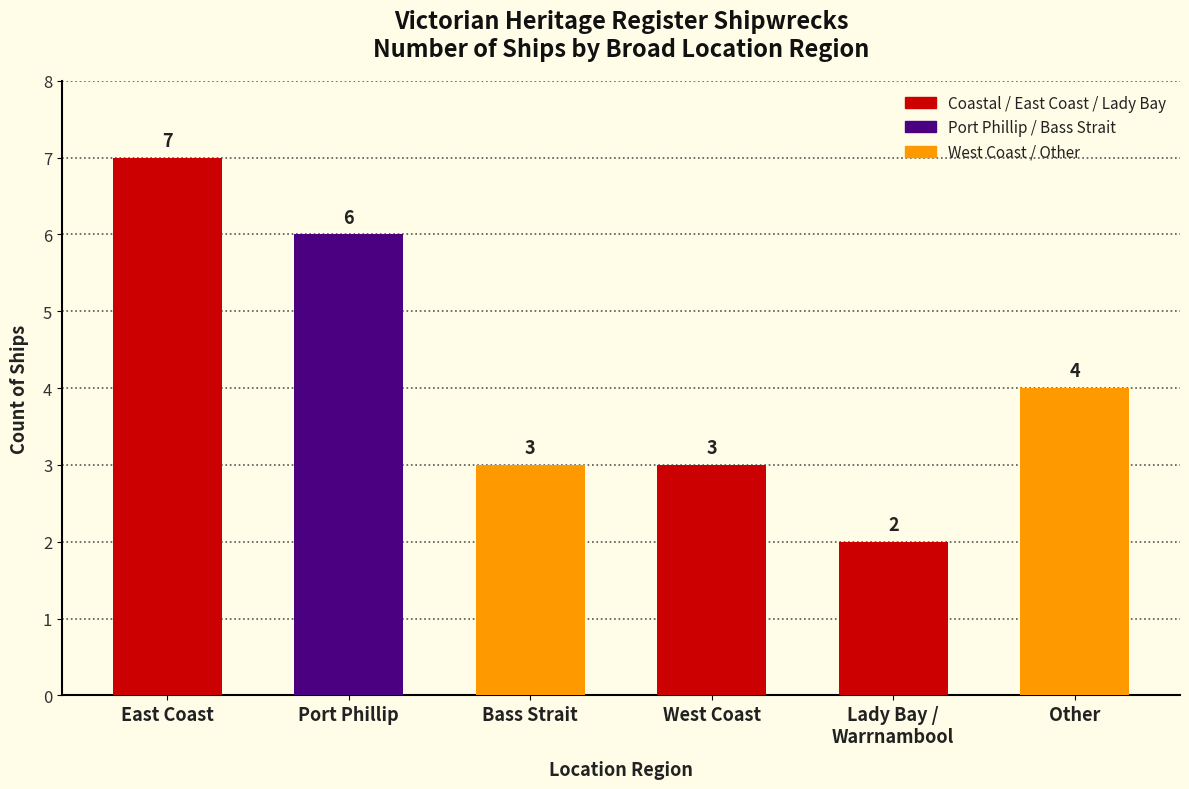

Reading right to left, transcribe all the data shown in this chart.

4	2	3	3	6	7